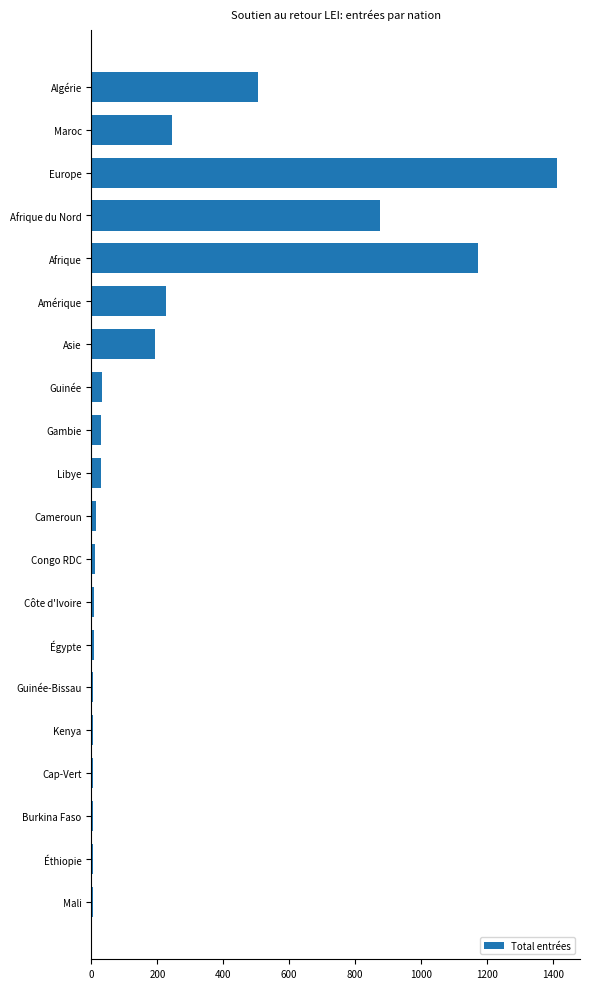

How many categories are shown in the chart?

20